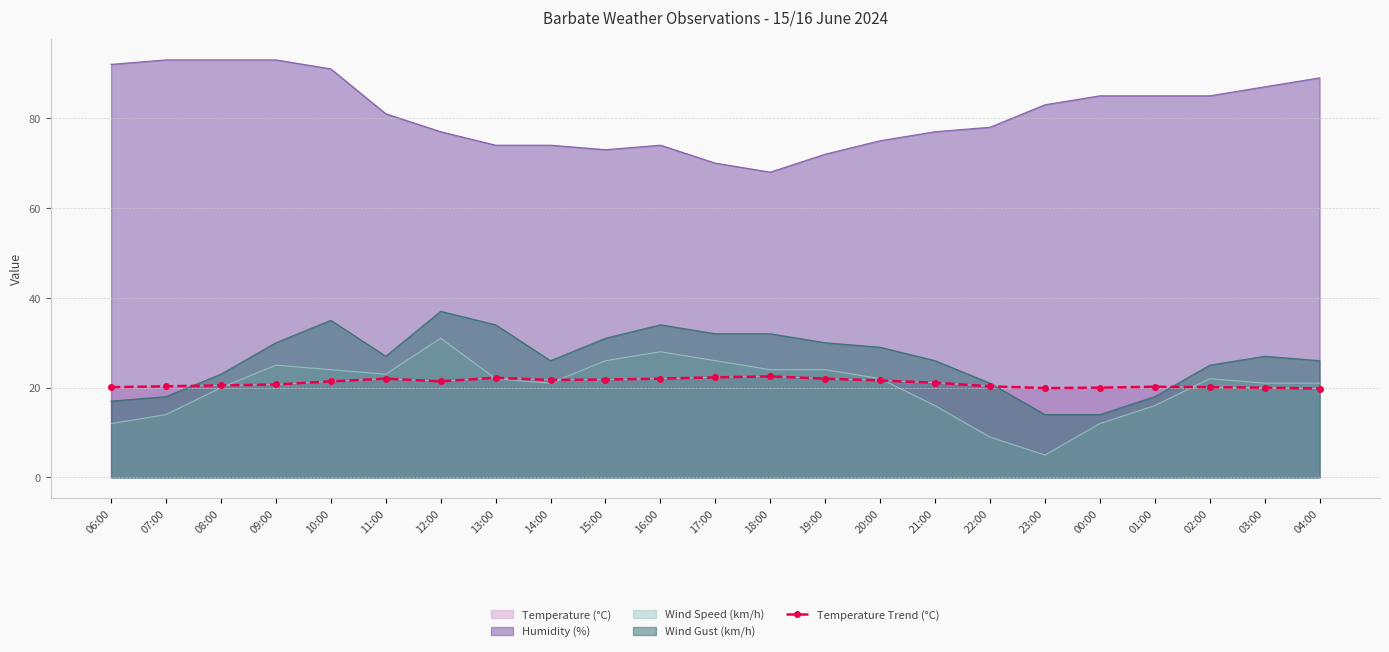

What is the change in value from 19:00 to 02:00?

-1.9